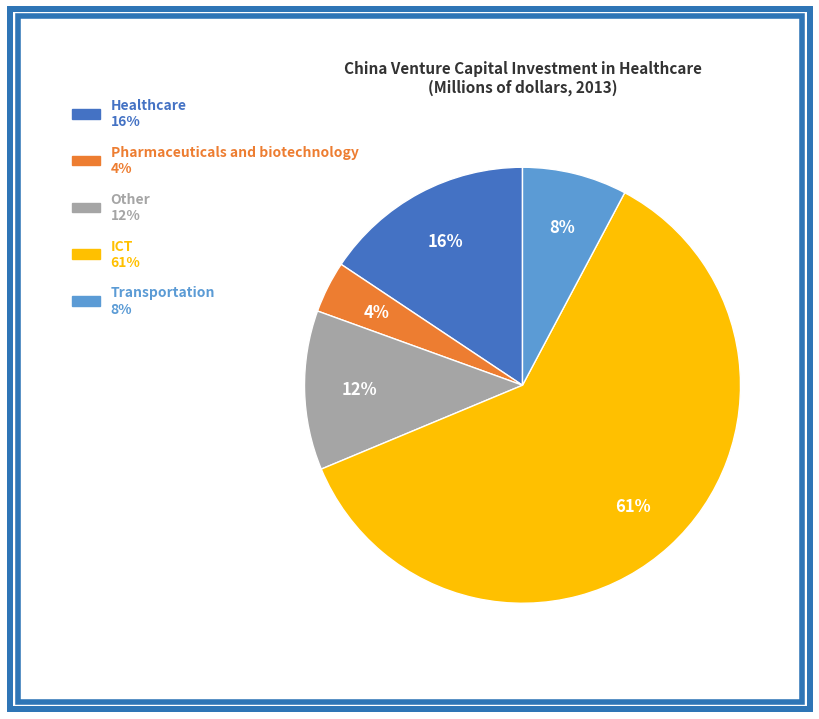

Is it true that Other is 24% of the pie?

False